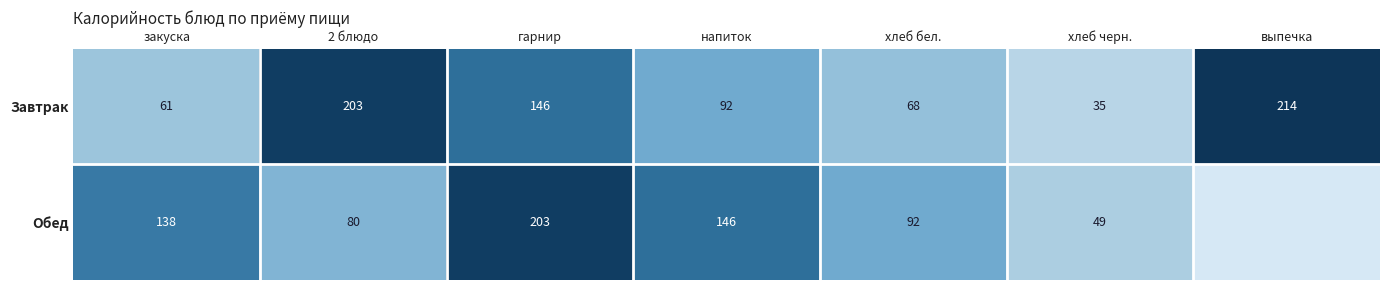

The Обед series shows 203 at гарнир. True or false?

True